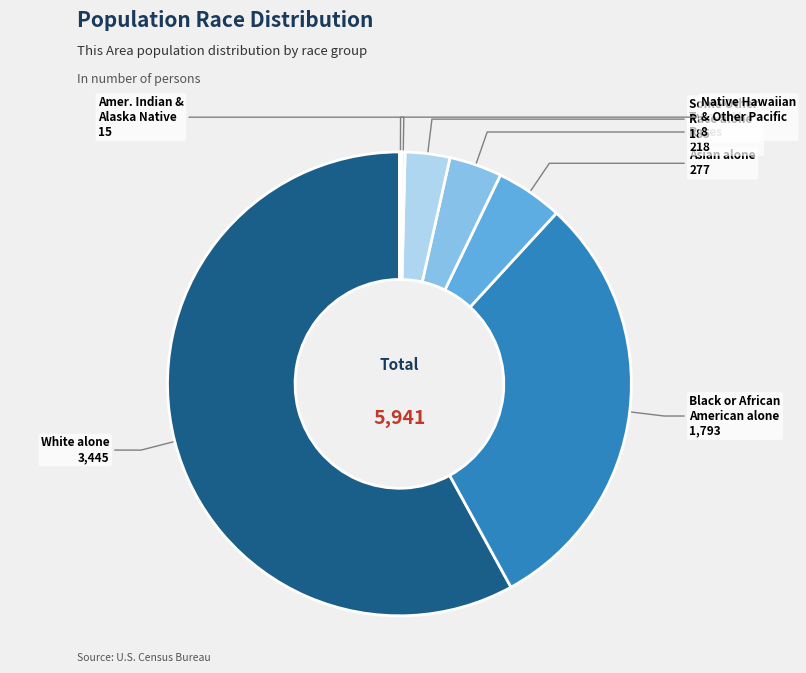

Is there a majority slice in this chart?

Yes